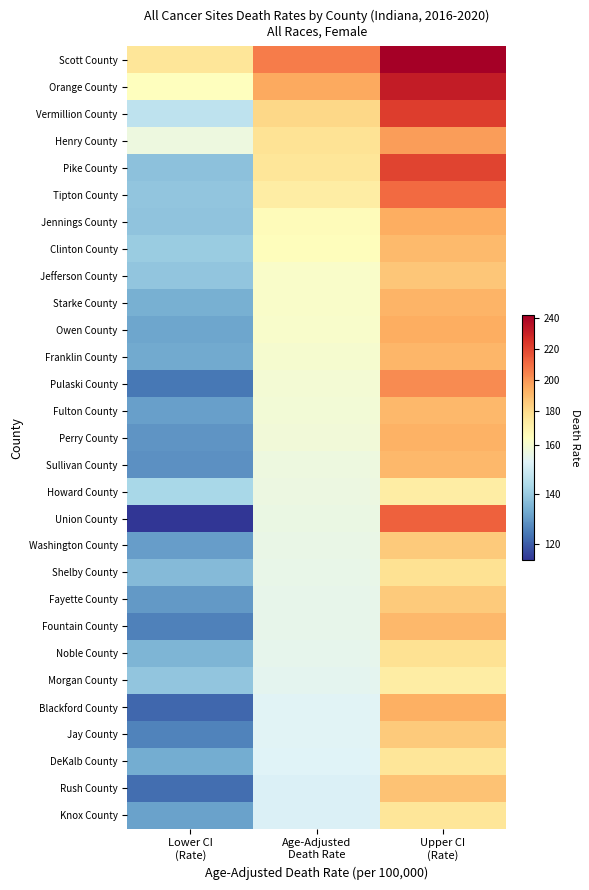

Between Age-Adjusted
Death Rate and Upper CI
(Rate), which is larger?

Upper CI
(Rate)